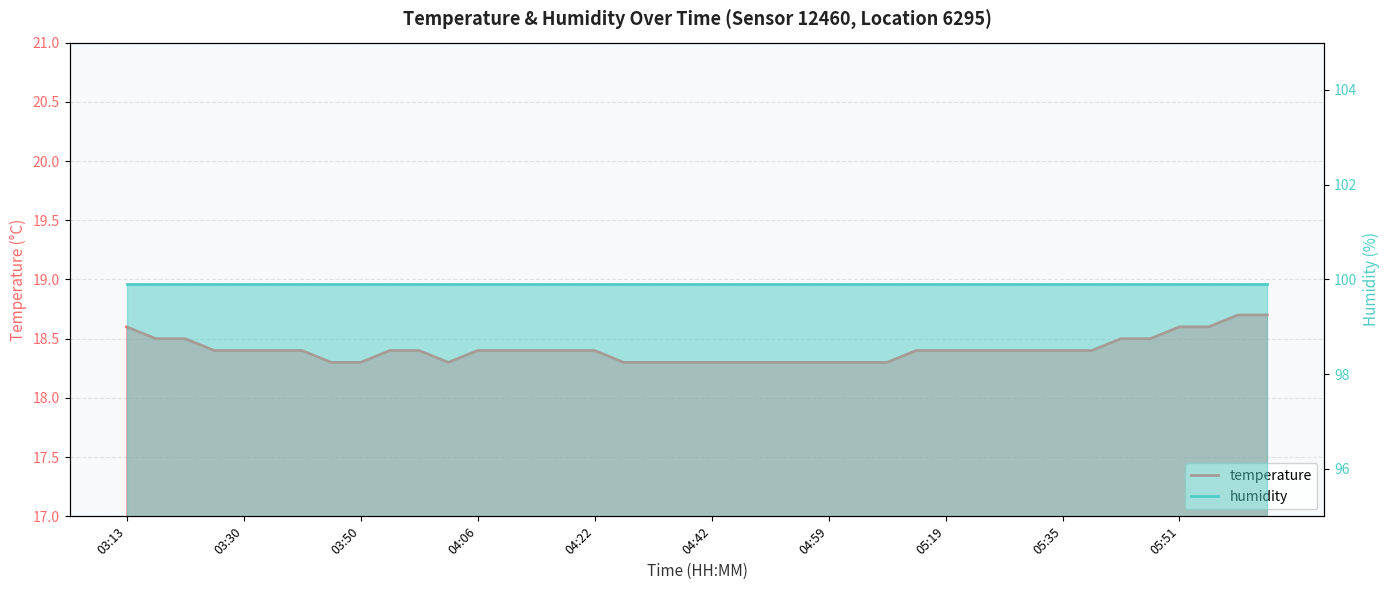

What is the difference between the values at 03:38 and 04:42?

0.1